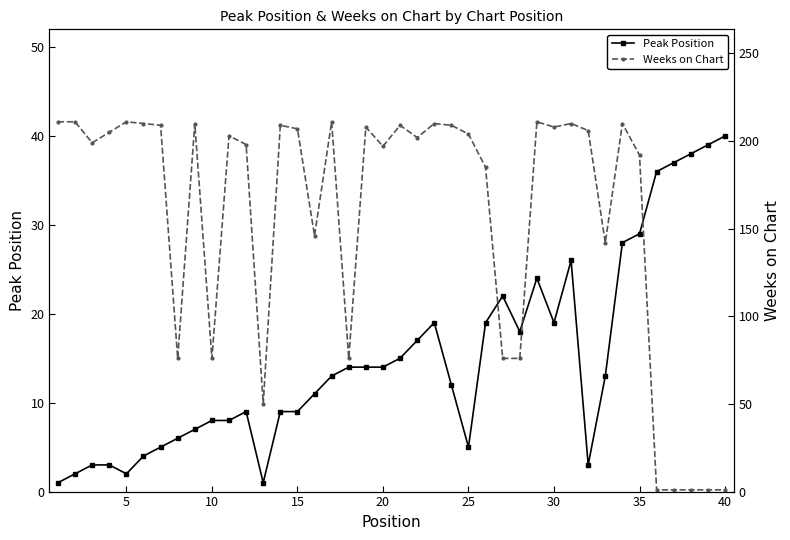

Is this an area chart (filled region under the line)?

No